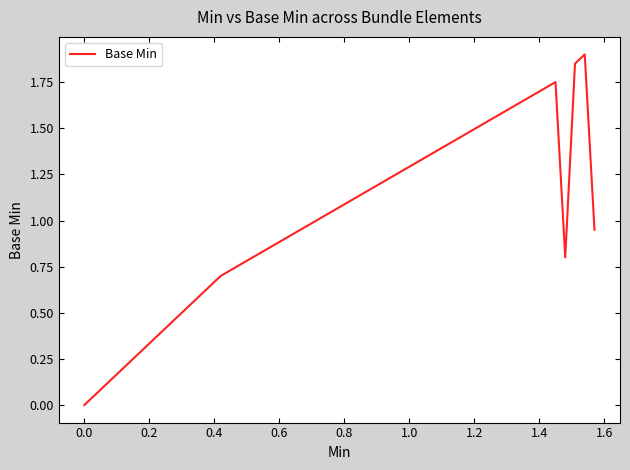

How many lines are shown in the chart?

1